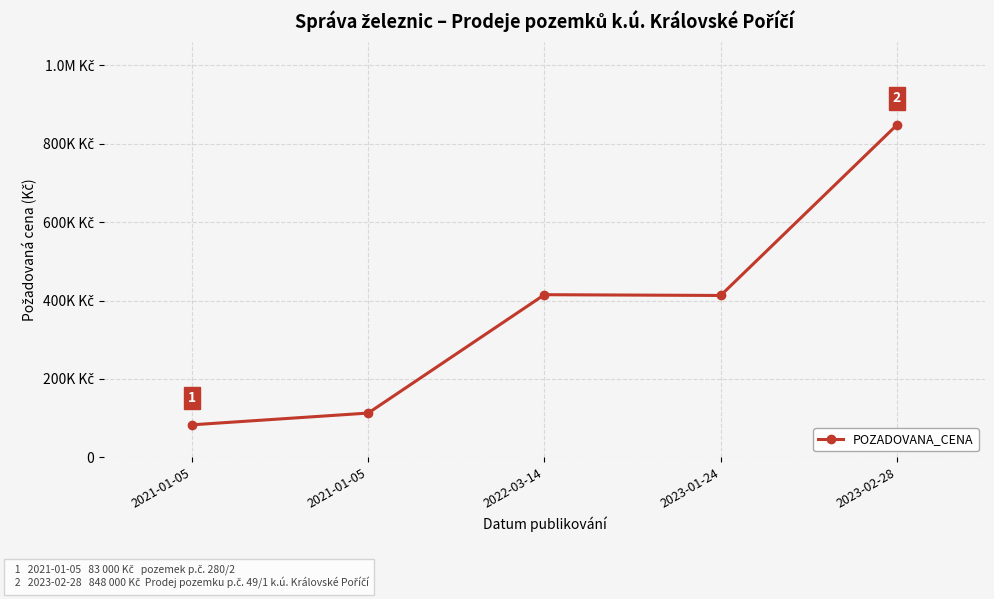

The chart shows a value of 253029 at 2023-01-24. True or false?

False